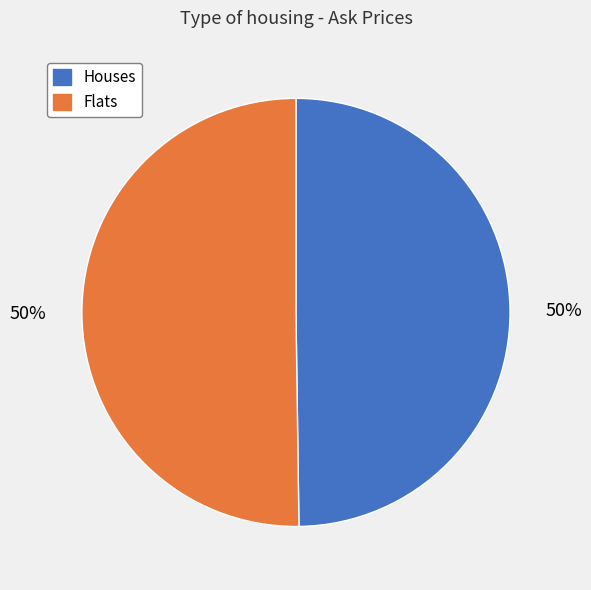

To the nearest percent, what is the average slice percentage?

50%